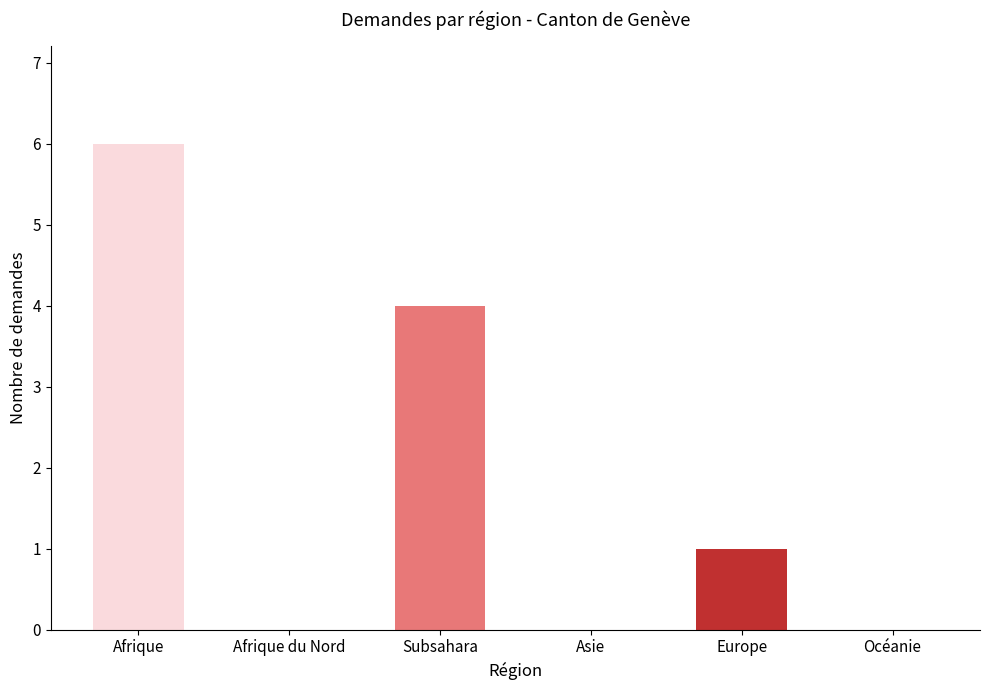

The value at Afrique is 9. True or false?

False